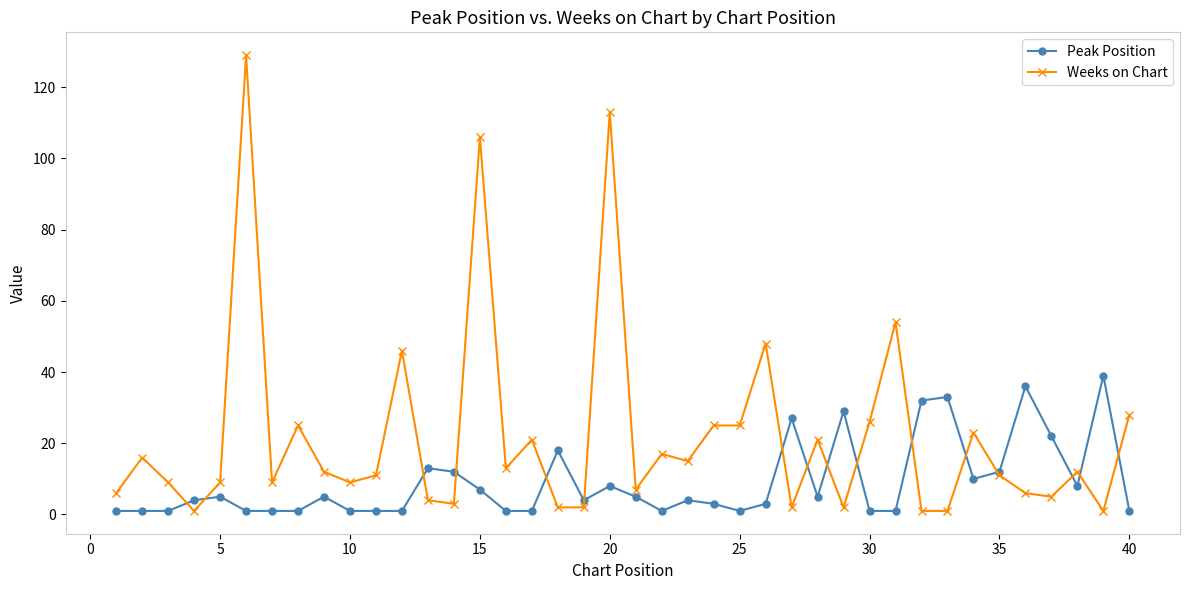

Reading right to left, transcribe all the data shown in this chart.

Peak Position: 1	39	8	22	36	12	10	33	32	1	1	29	5	27	3	1	3	4	1	5	8	4	18	1	1	7	12	13	1	1	1	5	1	1	1	5	4	1	1	1
Weeks on Chart: 28	1	12	5	6	11	23	1	1	54	26	2	21	2	48	25	25	15	17	7	113	2	2	21	13	106	3	4	46	11	9	12	25	9	129	9	1	9	16	6